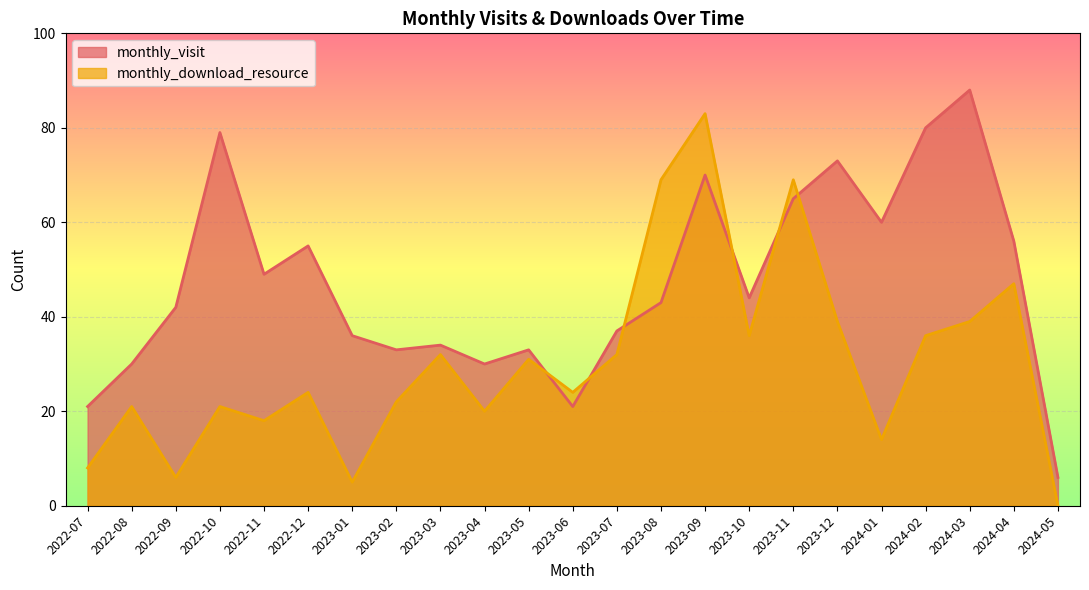

Reading left to right, transcribe all the data shown in this chart.

monthly_visit: 21	30	42	79	49	55	36	33	34	30	33	21	37	43	70	44	65	73	60	80	88	56	6
monthly_download_resource: 8	21	6	21	18	24	5	22	32	20	31	24	32	69	83	36	69	39	14	36	39	47	0